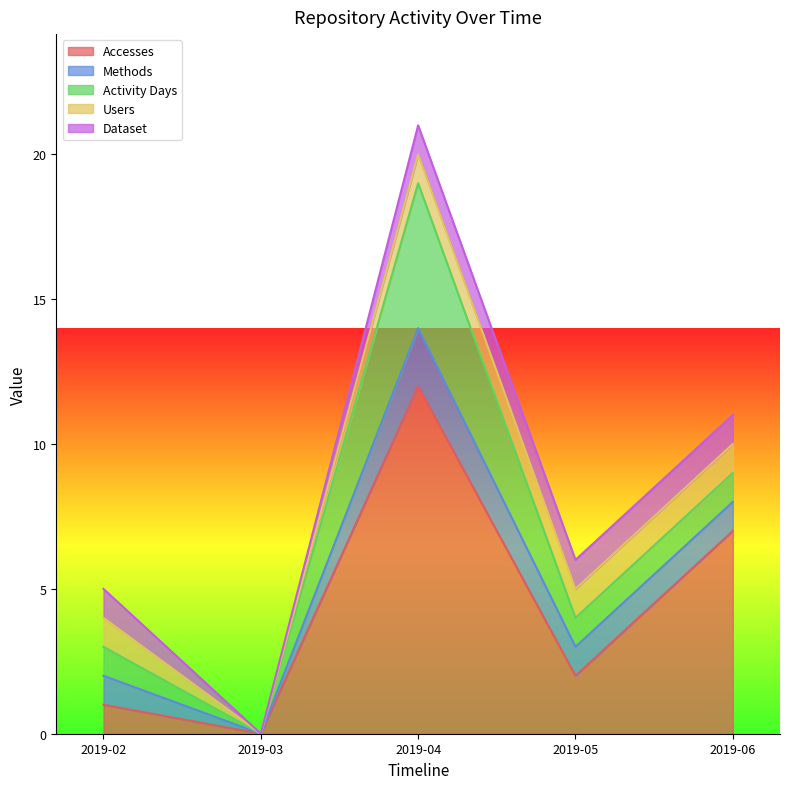

List the labels in order of Methods value, smallest first.

2019-03, 2019-02, 2019-05, 2019-06, 2019-04